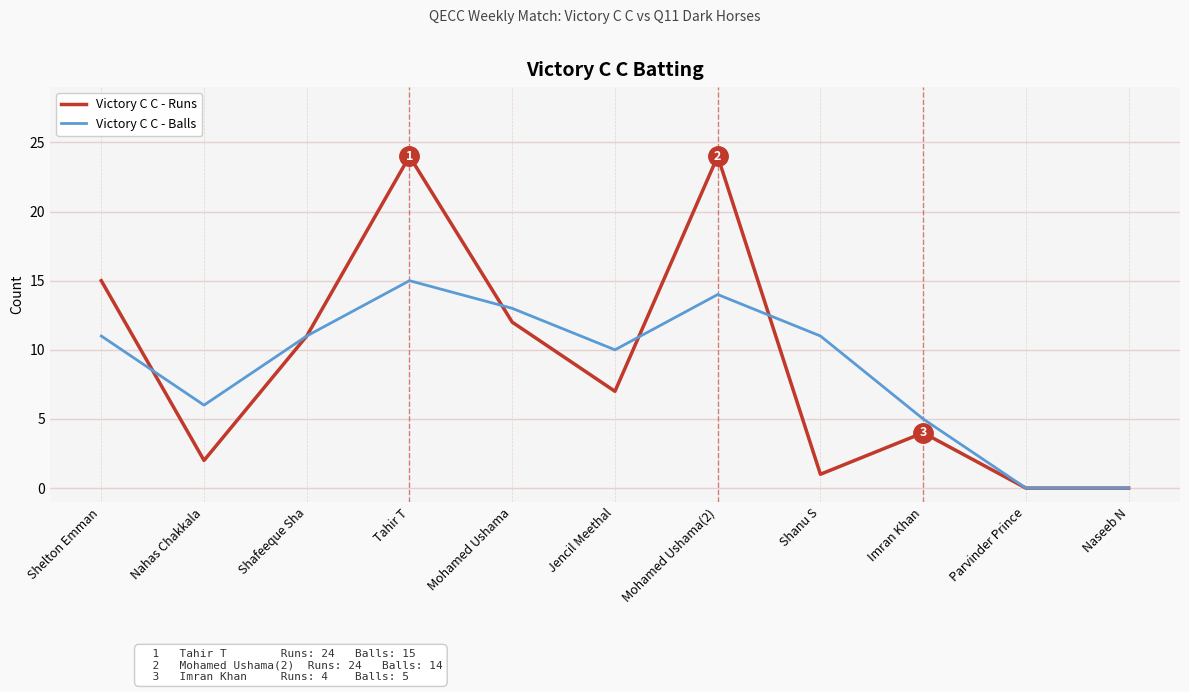

Which series has the widest spread of values?

Victory C C - Runs